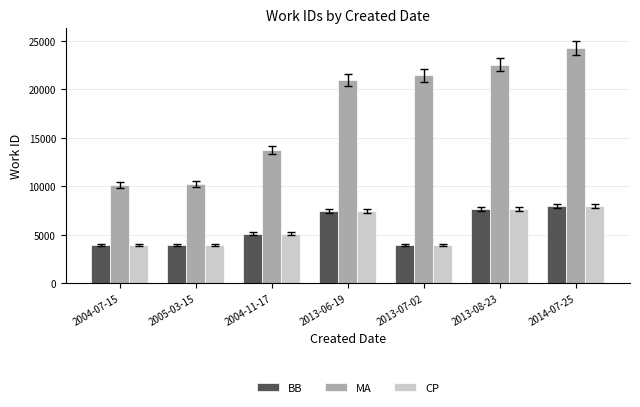

Count the number of data series in this chart.

3